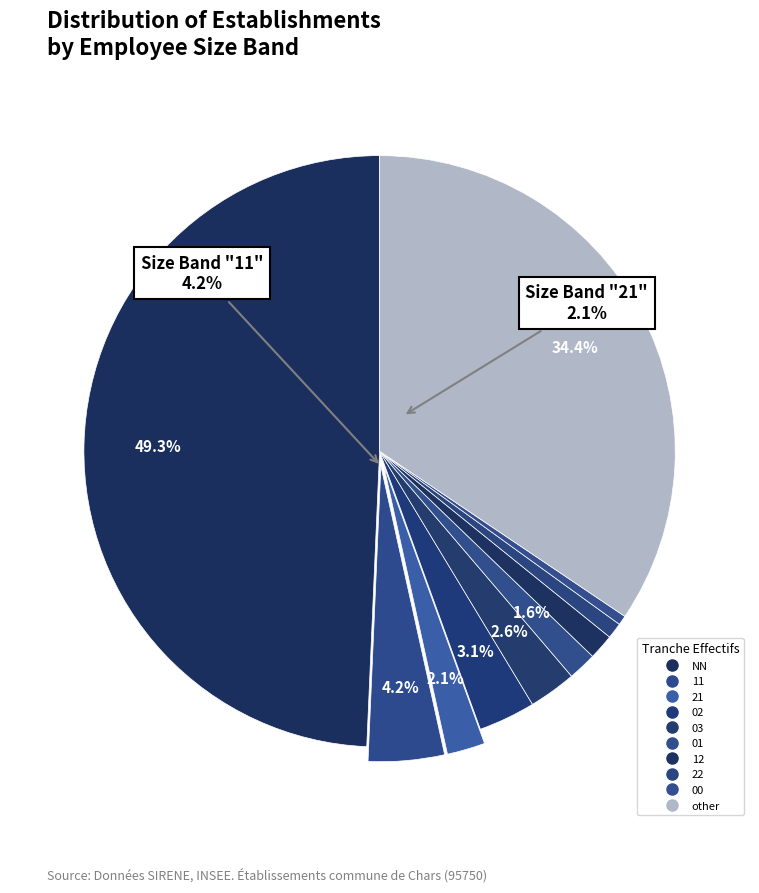

To the nearest percent, what is the difference between the largest and smallest slice percentages?

49%